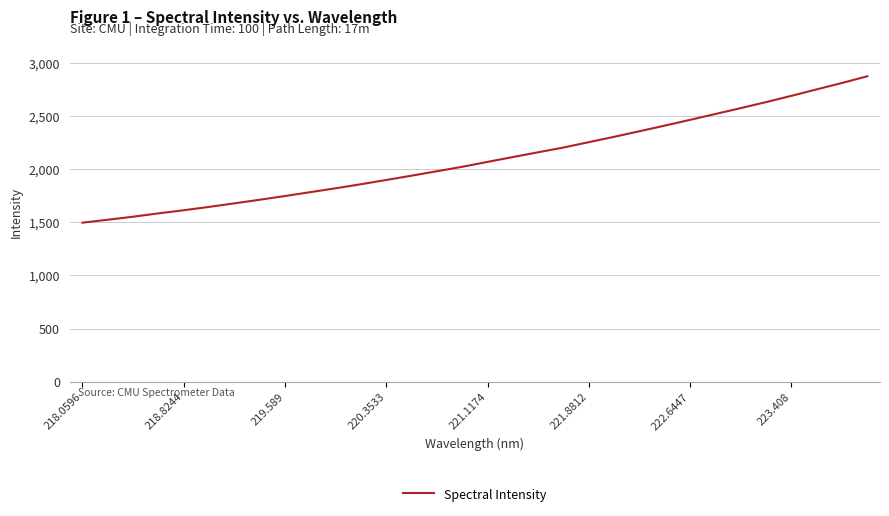

What is the maximum value shown in the chart?

2876.6